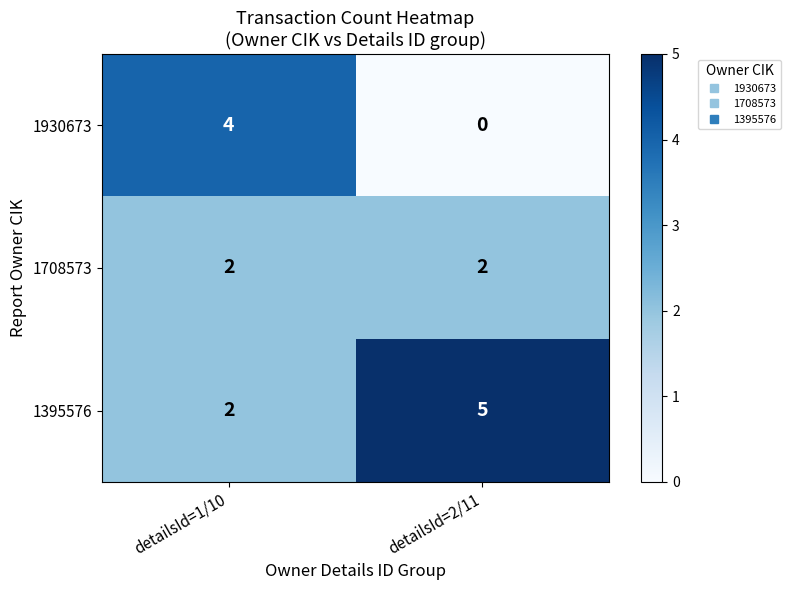

Rank the series at detailsId=2/11 from highest to lowest value.

1395576, 1708573, 1930673